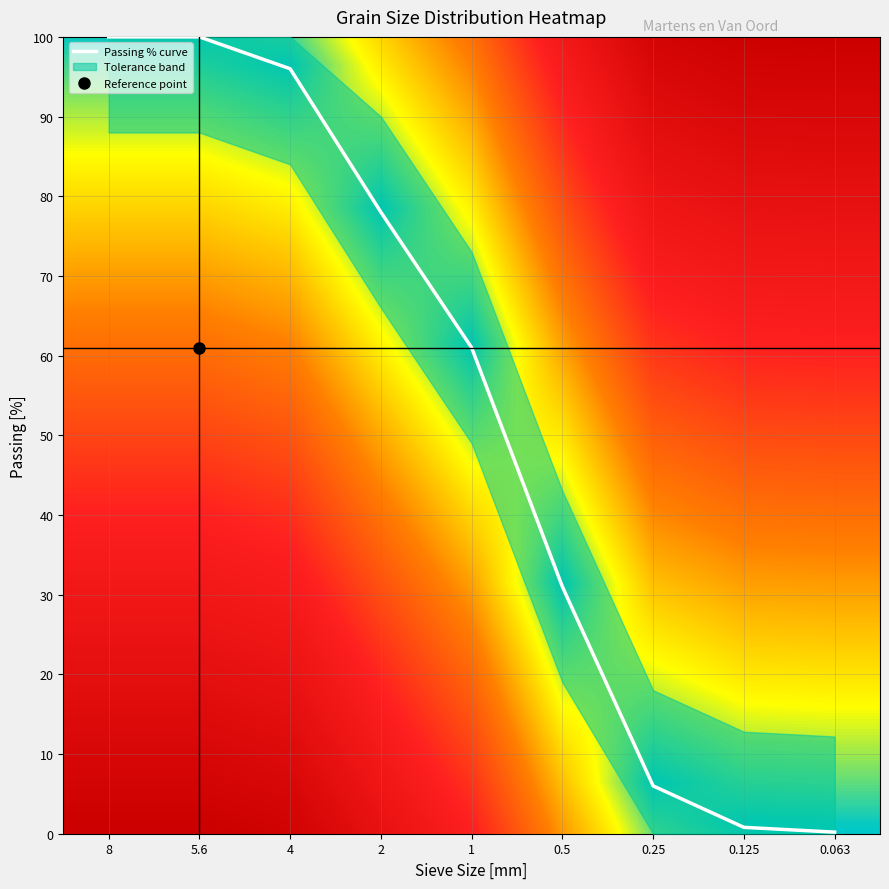

Reading left to right, list all the values displayed in this chart.

0: 8=100.0	5.6=100.0	4=96.0	2=78.0	1=61.0	0.5=31.0	0.25=6.0	0.125=0.8	0.063=0.2
1: 8=100.0	5.6=100.0	4=96.0	2=78.0	1=61.0	0.5=31.0	0.25=6.0	0.125=0.8	0.063=0.2